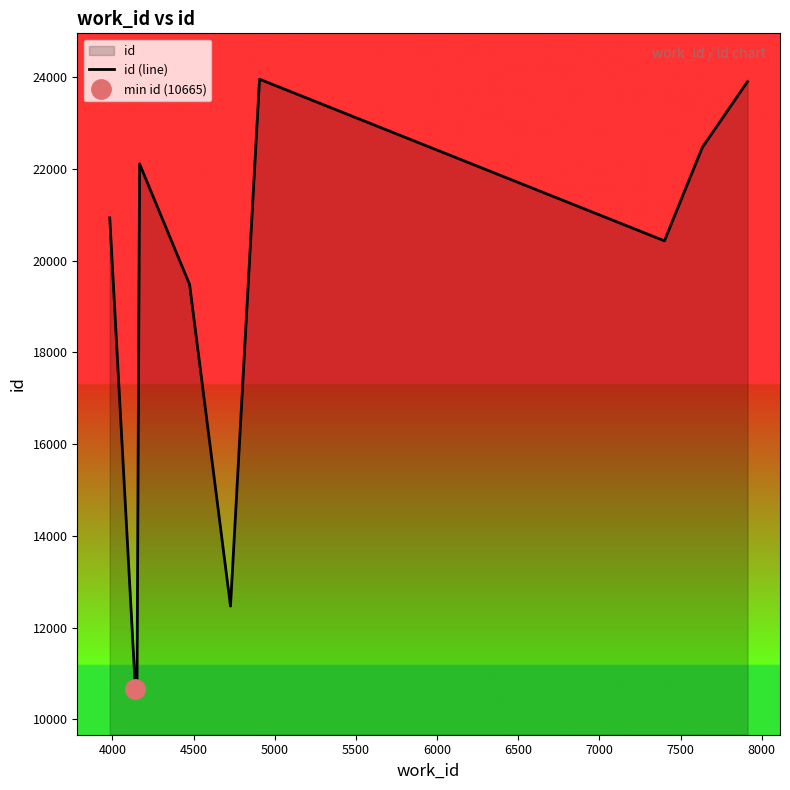

What is the lowest value of the id (line) series?

10665